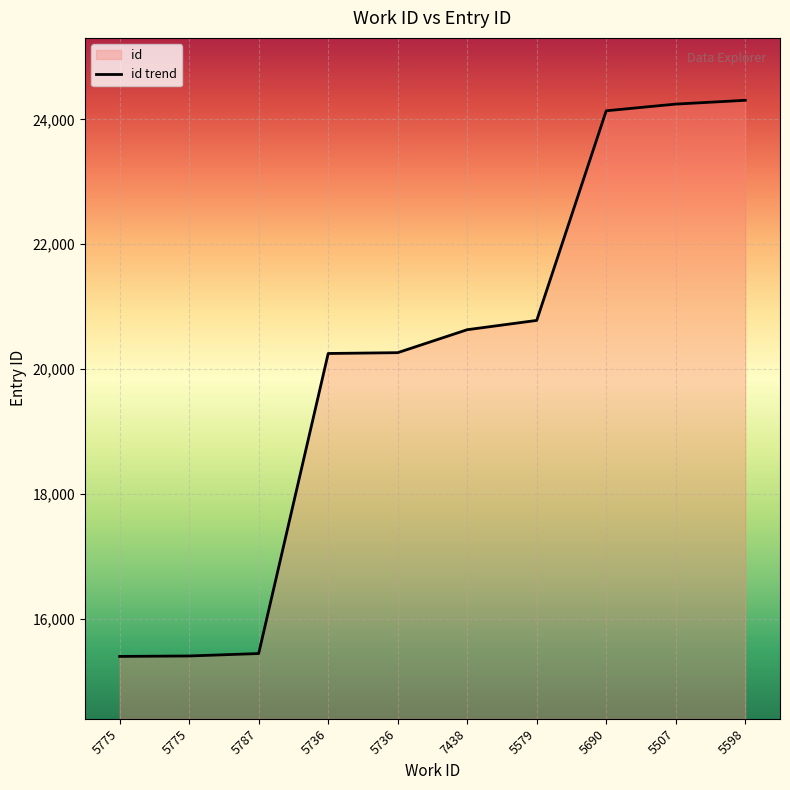

Reading right to left, extract all data points from this chart.

5598=24306	5507=24245	5690=24138	5579=20779	7438=20630	5736=20262	5736=20249	5787=15441	5775=15402	5775=15395